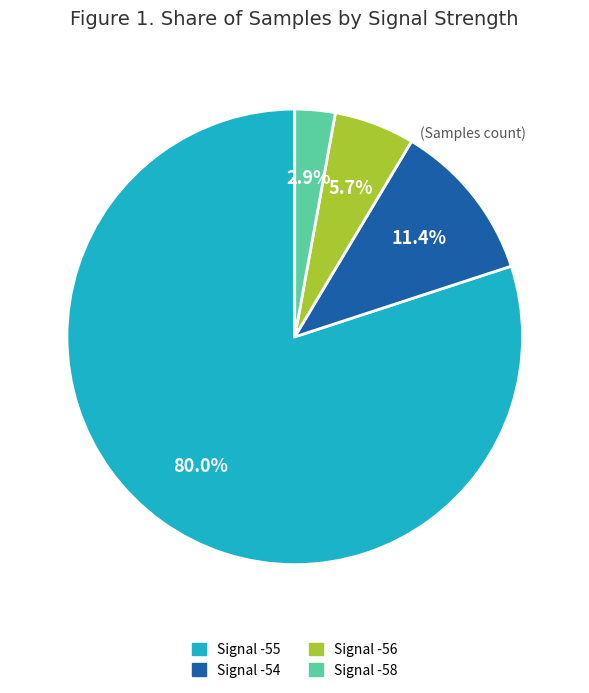

How much of the chart is everything except Signal -55?

20.0%